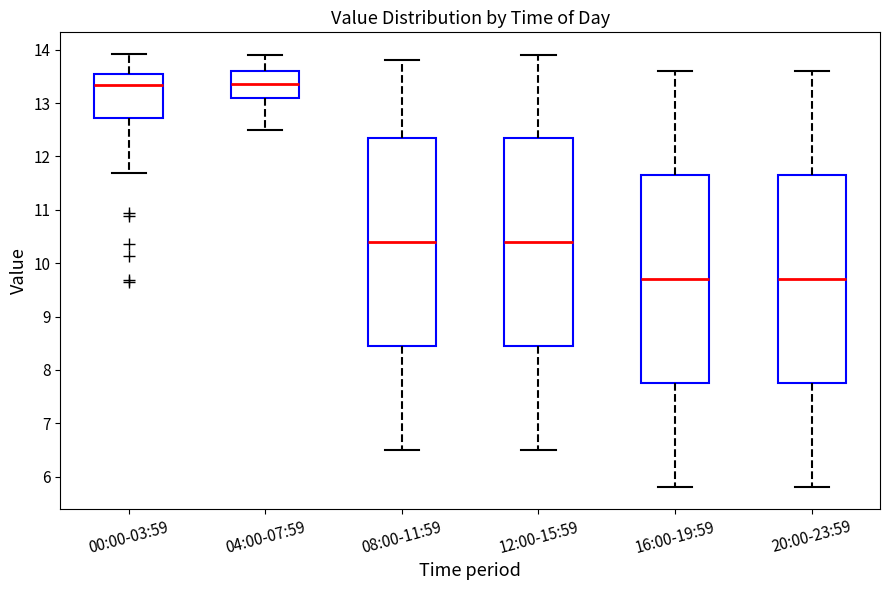

Reading left to right, read every box against the y-axis: the position of its median line, the range the box covers, and the ends of its whiskers. The values are not printed on the chart, so give them approximately, as read against the axis.

00:00-03:59: median 13.3, box 12.7 to 13.5, whiskers 11.7 to 13.9
04:00-07:59: median 13.4, box 13.1 to 13.6, whiskers 12.5 to 13.9
08:00-11:59: median 10.4, box 8.5 to 12.4, whiskers 6.5 to 13.8
12:00-15:59: median 10.4, box 8.5 to 12.4, whiskers 6.5 to 13.9
16:00-19:59: median 9.7, box 7.8 to 11.7, whiskers 5.8 to 13.6
20:00-23:59: median 9.7, box 7.8 to 11.7, whiskers 5.8 to 13.6